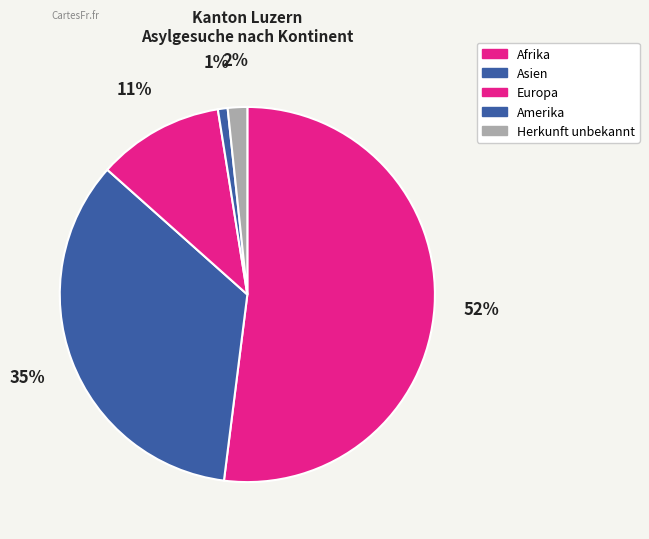

Is there any slice that represents more than half of the pie?

Yes